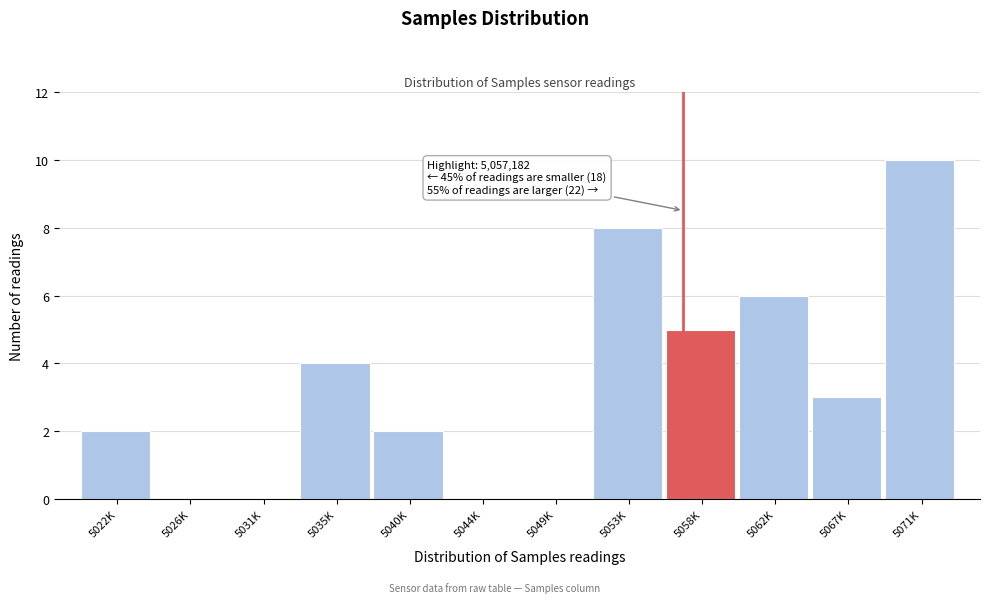

Reading left to right, what are all the values shown in this chart?

5022K=2	5026K=0	5031K=0	5035K=4	5040K=2	5044K=0	5049K=0	5053K=8	5058K=5	5062K=6	5067K=3	5071K=10